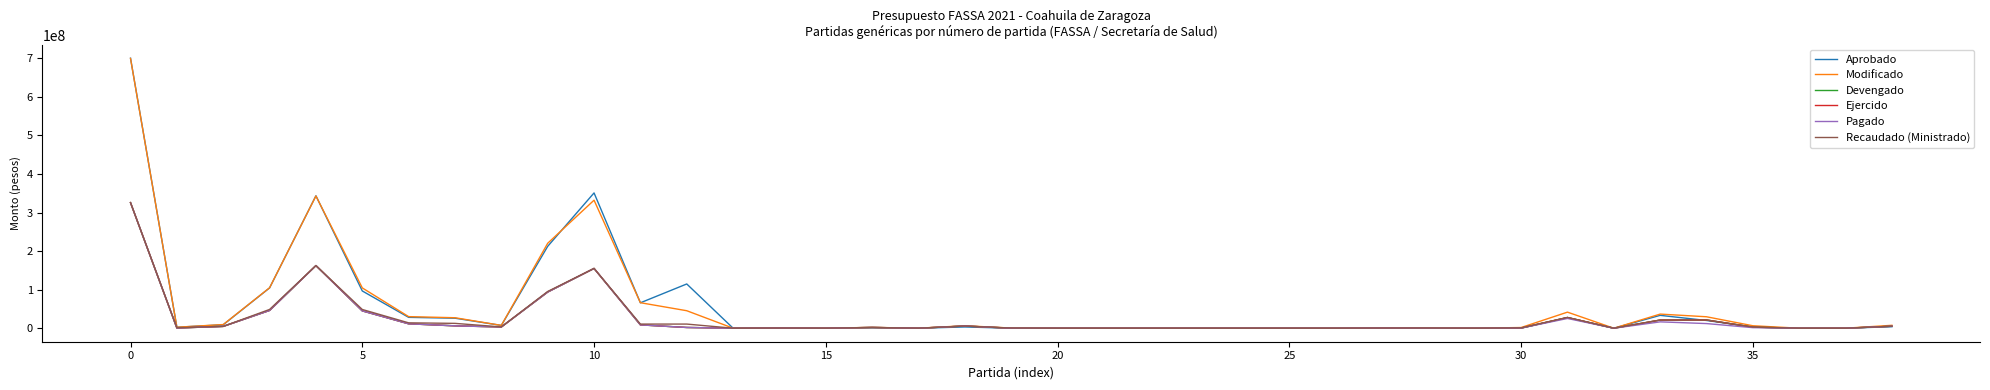

Does the chart display data point markers on the line(s)?

No